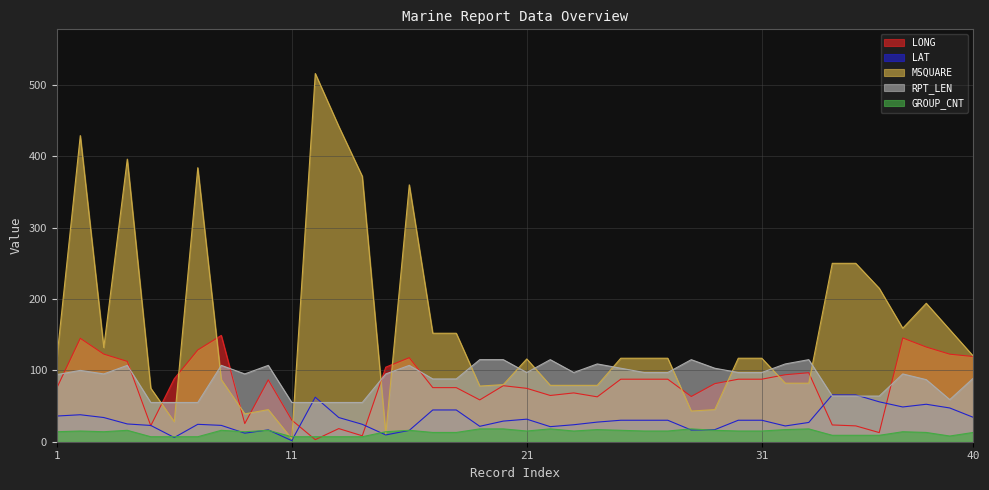

Rank the categories by LAT value from lowest to highest.

11, 6, 15, 9, 16, 28, 10, 29, 22, 19, 32, 5, 8, 23, 7, 14, 4, 33, 24, 20, 25, 26, 27, 30, 31, 21, 3, 13, 40, 1, 2, 17, 18, 39, 37, 38, 36, 12, 35, 34